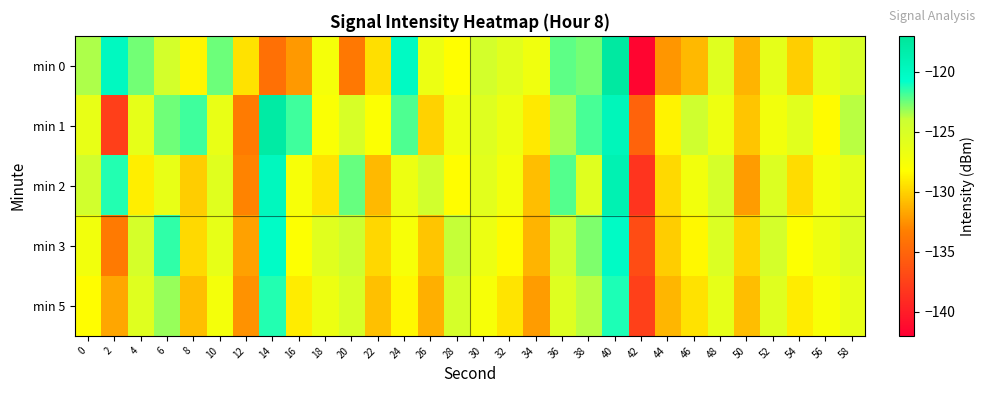

Which series has the widest spread of values?

min 0